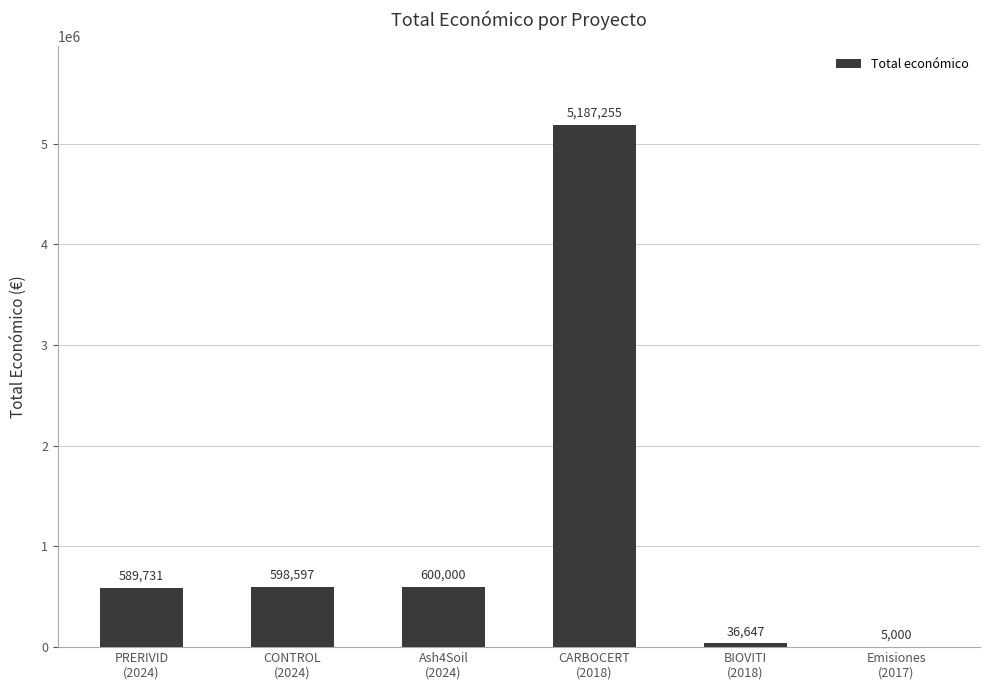

What is the greatest value displayed?

5187255